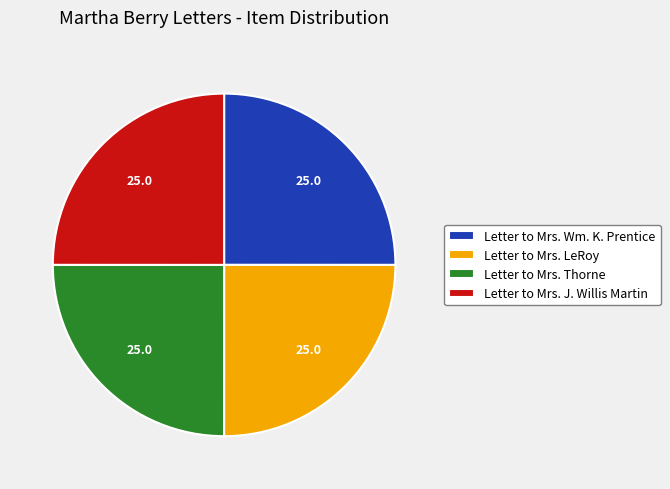

The Letter to Mrs. Wm. K. Prentice slice represents 25% of the pie. True or false?

True